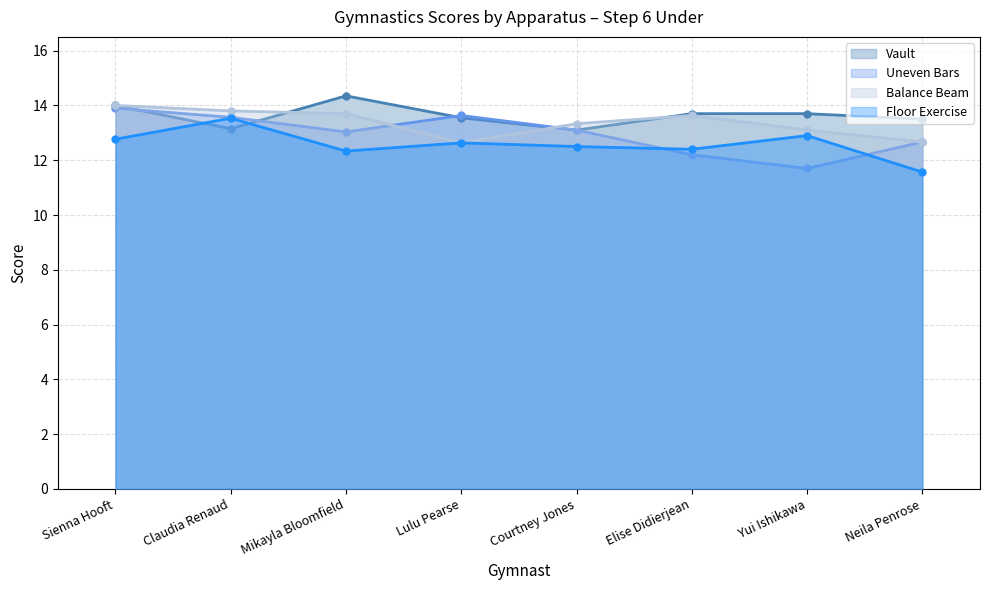

Reading right to left, transcribe all the data shown in this chart.

Vault: 13.5	13.7	13.7	13.1	13.6	14.3	13.2	14.0
Uneven Bars: 12.7	11.7	12.2	13.1	13.6	13.0	13.6	13.9
Balance Beam: 12.7	13.1	13.6	13.3	12.6	13.7	13.8	14.0
Floor Exercise: 11.6	12.9	12.4	12.5	12.6	12.3	13.5	12.8